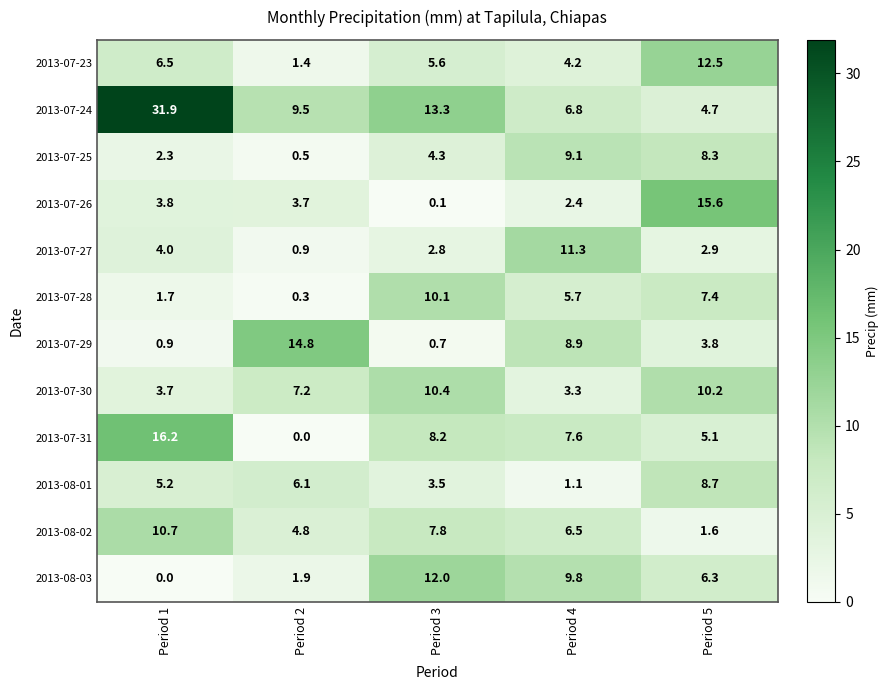

At which label does 2013-07-26 reach its peak?

Period 5